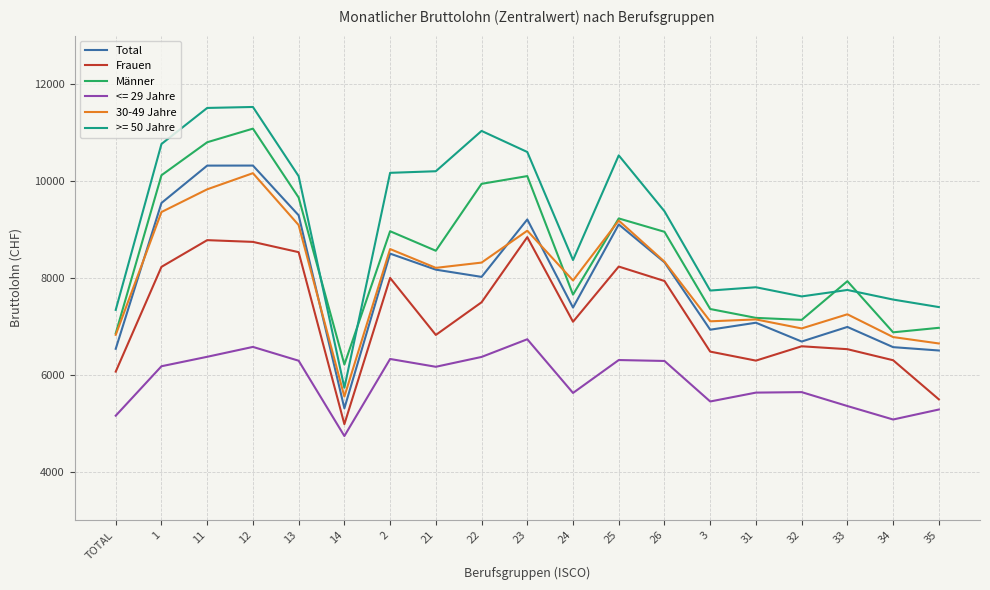

What is the total value across all series at 21?

48133